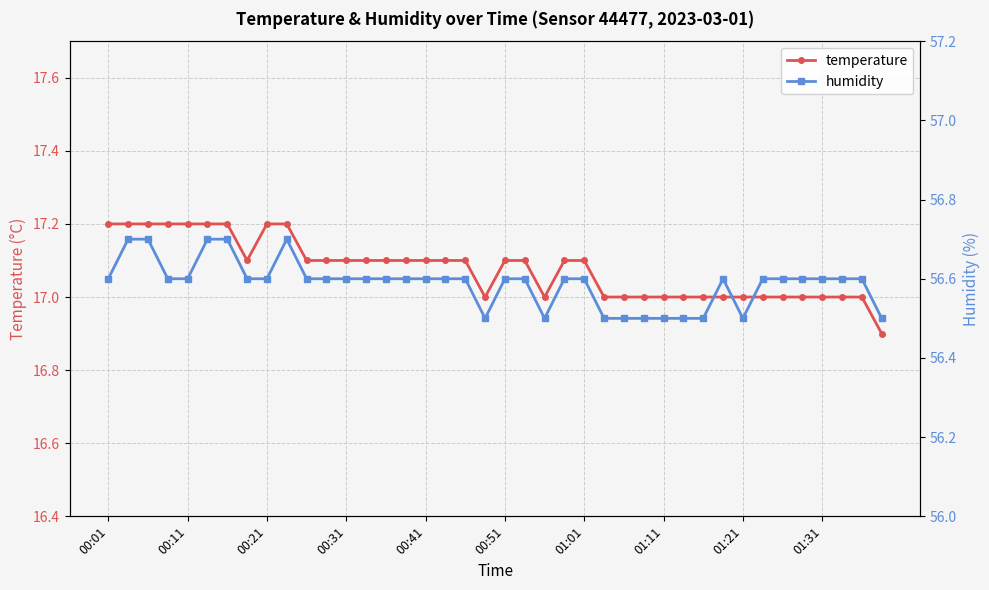

True or false: temperature has a value of 23.9 at 01:31.

False